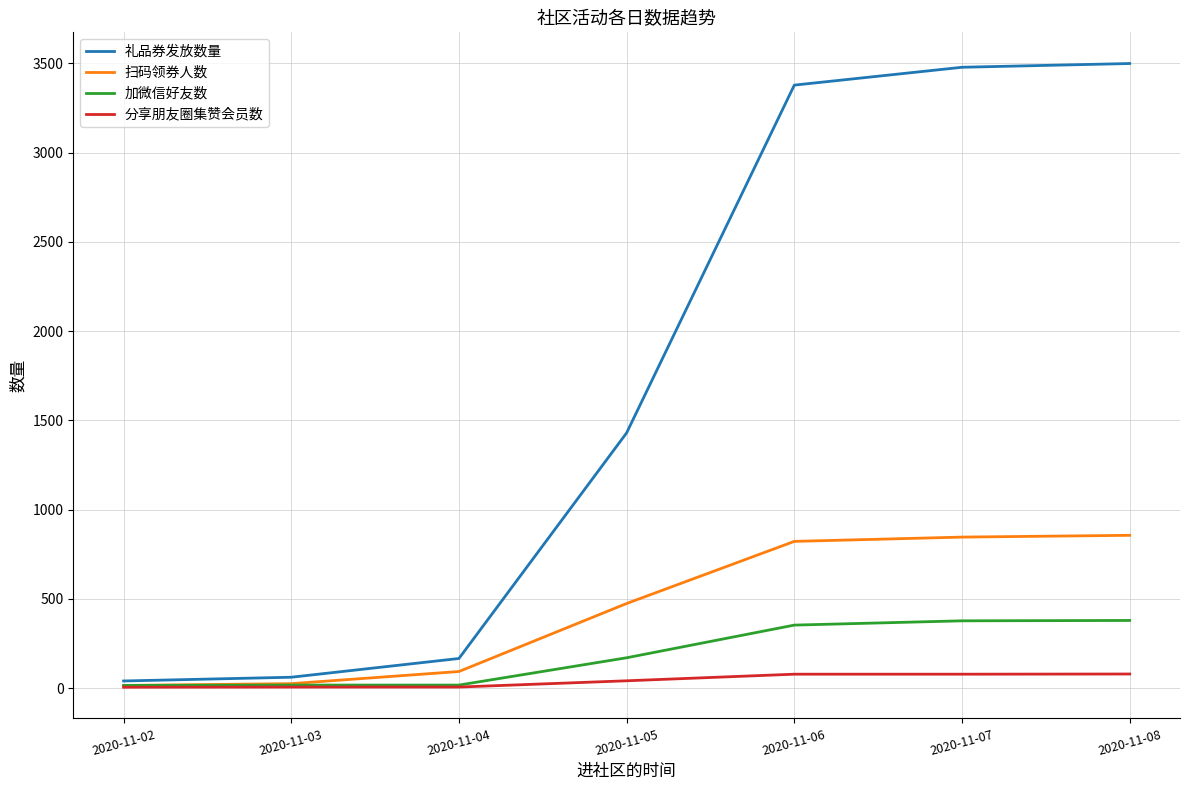

How many categories are shown in the chart?

7